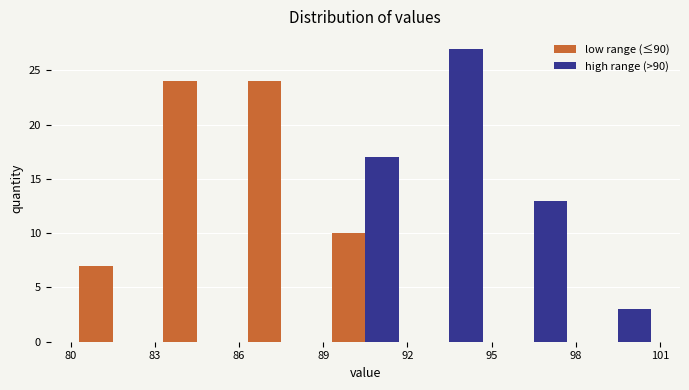

What is the height of the low range (≤90) bar covering 80 to 83 on the x-axis? The values are not printed on the chart, so give them approximately, as read against the axis.

7